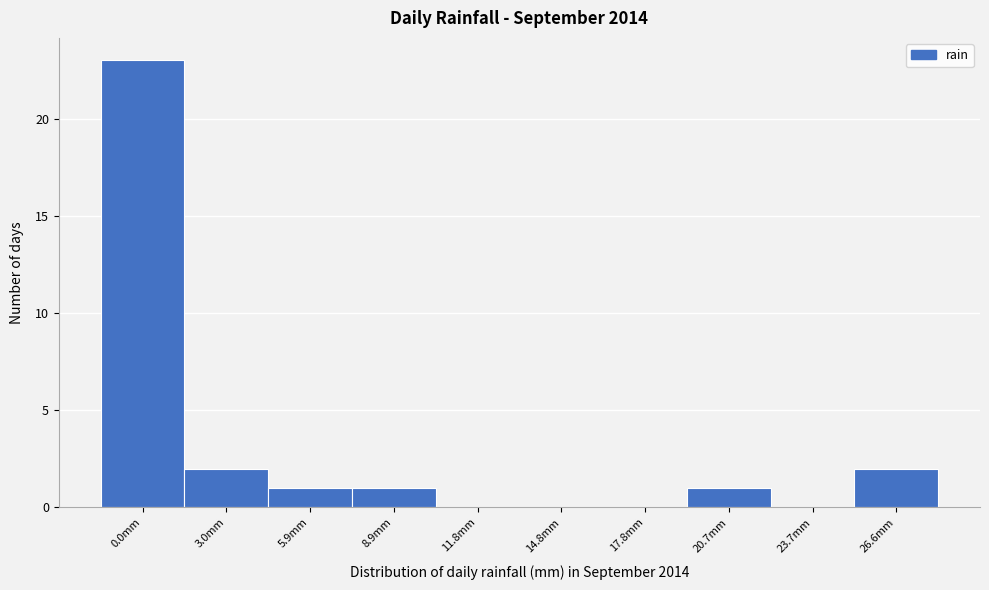

Reading left to right, transcribe all the data shown in this chart.

0.0mm=23	3.0mm=2	5.9mm=1	8.9mm=1	11.8mm=0	14.8mm=0	17.8mm=0	20.7mm=1	23.7mm=0	26.6mm=2